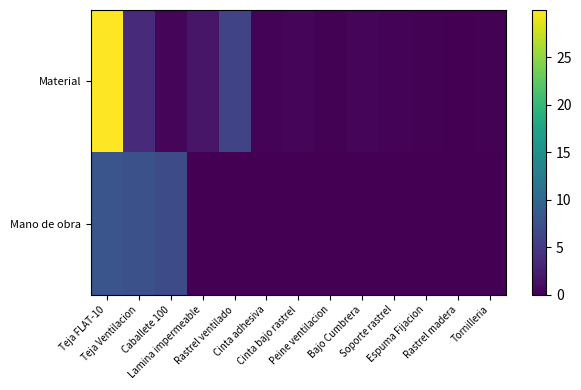

At how many categories does at least one series exceed 6?

4